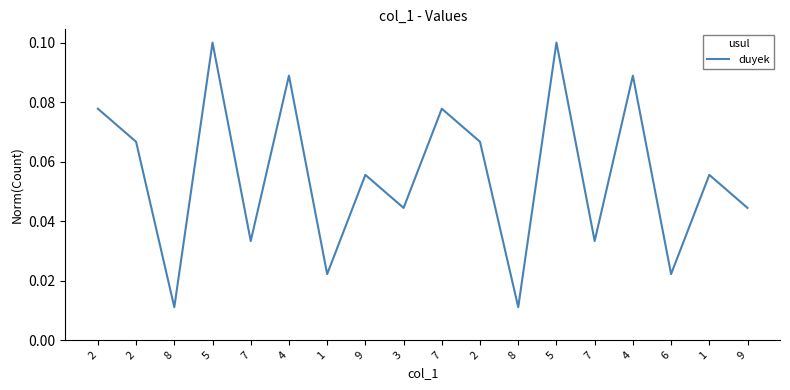

Does the chart display data point markers on the line(s)?

No